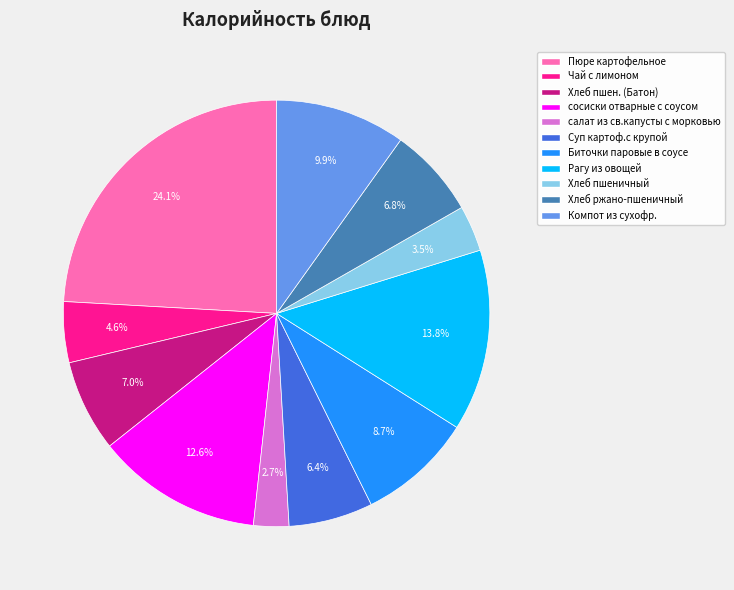

True or false: Рагу из овощей accounts for 28% of the total.

False